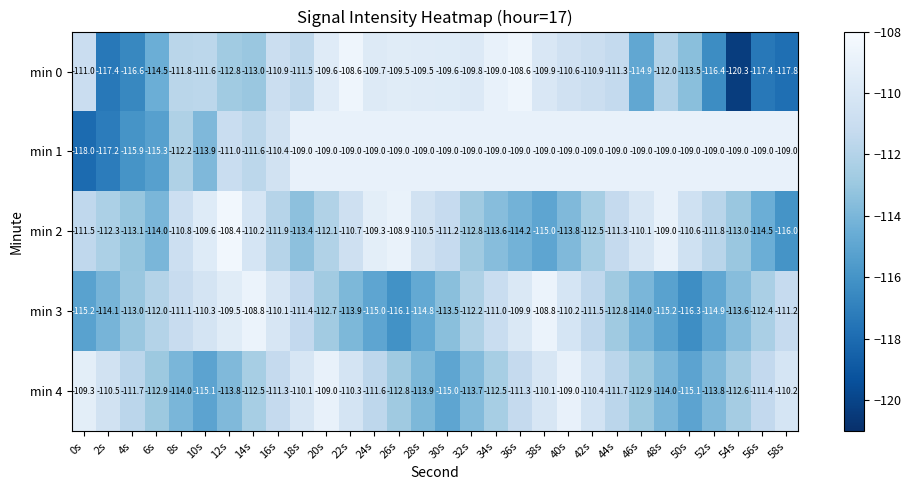

Read the min 4 value at 8s.

-114.0